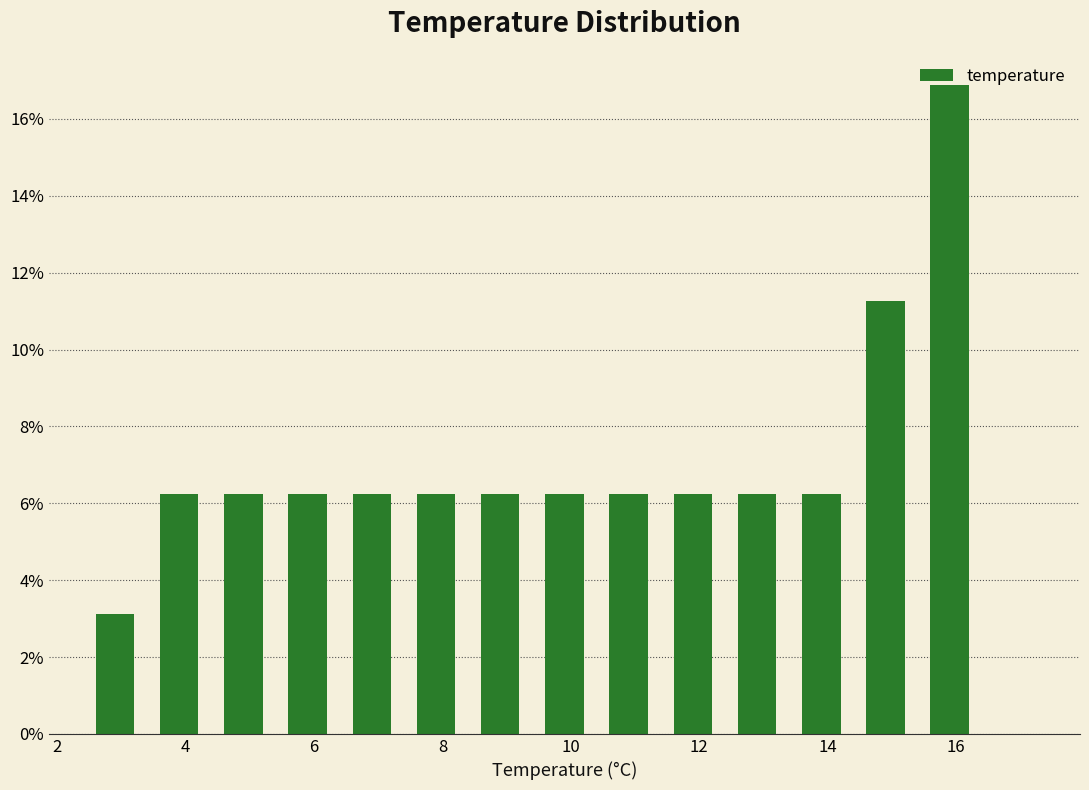

How tall is the bar that spans 8.4 to 9.4 on the x-axis? The values are not printed on the chart, so give them approximately, as read against the axis.

6.2